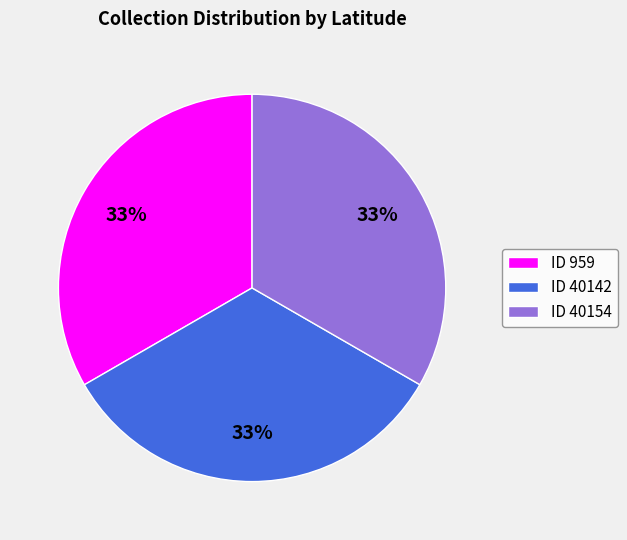

To the nearest percent, what percentage of the pie is ID 40154?

33%